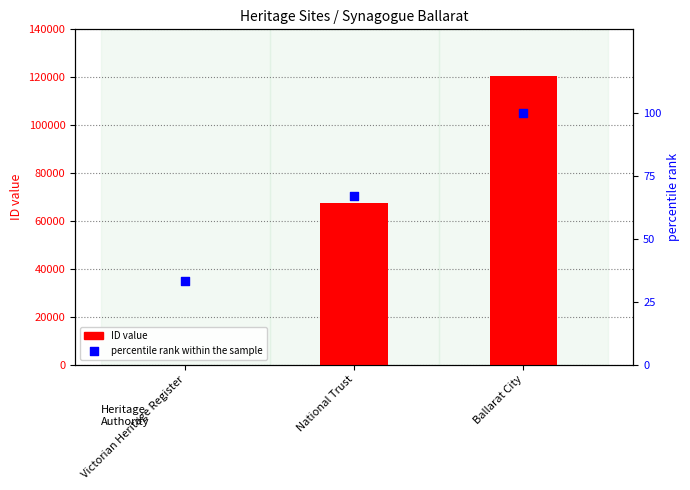

Is the value of ID at National Trust greater than the value of percentile rank within the sample at National Trust?

Yes